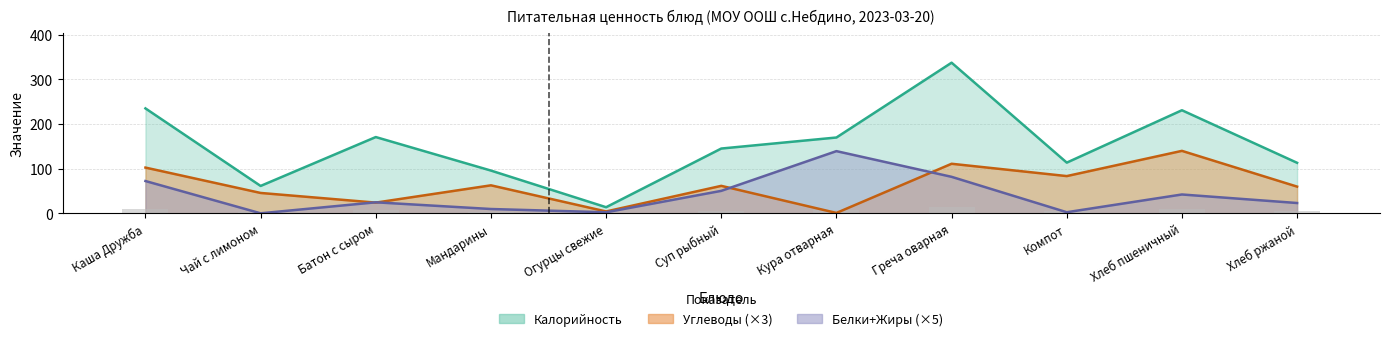

What is the average value of the Калорийность series?

153.5